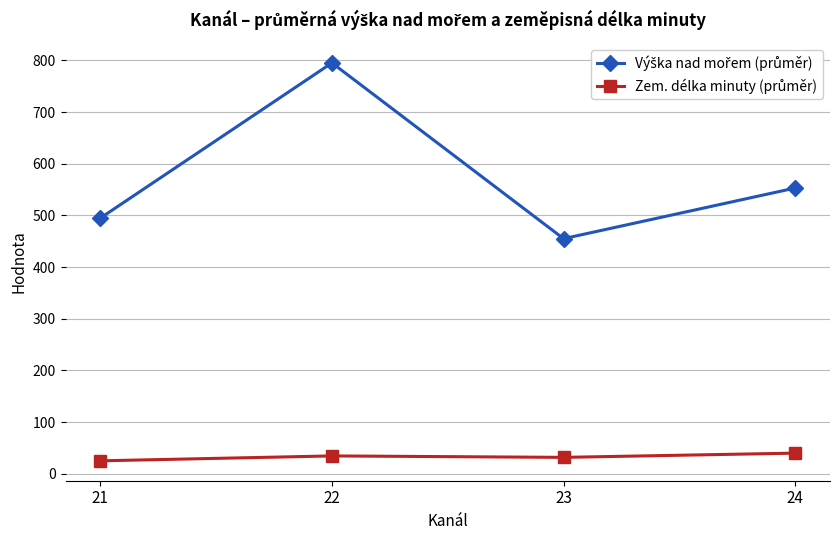

What is the maximum value shown in the chart?

795.1